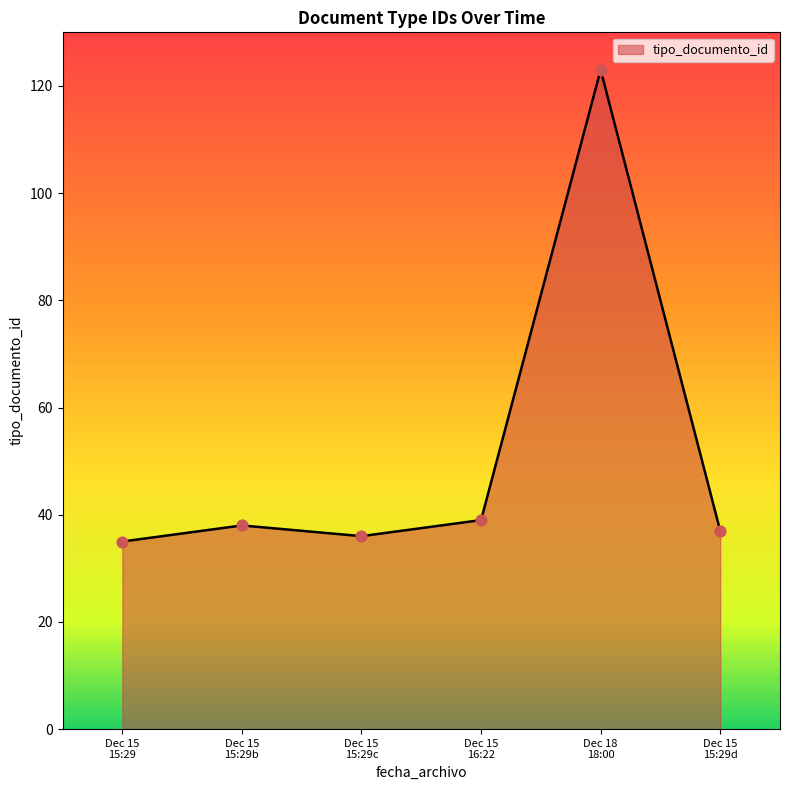

What is the maximum value shown in the chart?

123